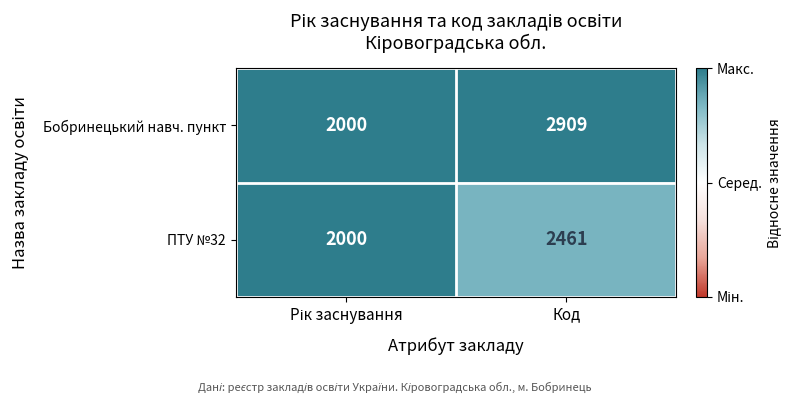

Which series has the largest range (max minus min)?

Бобринецький навч. пункт